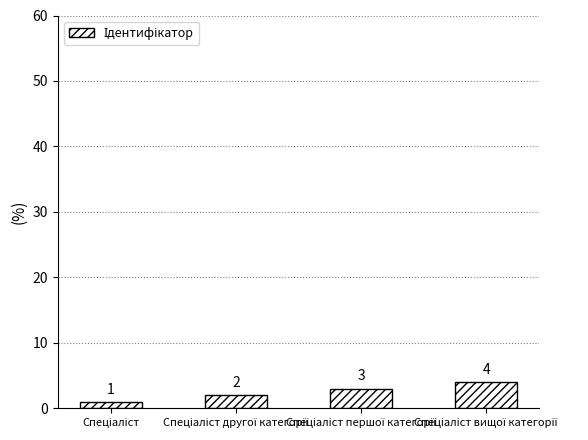

What is the value of the 4th bar from the left?

4